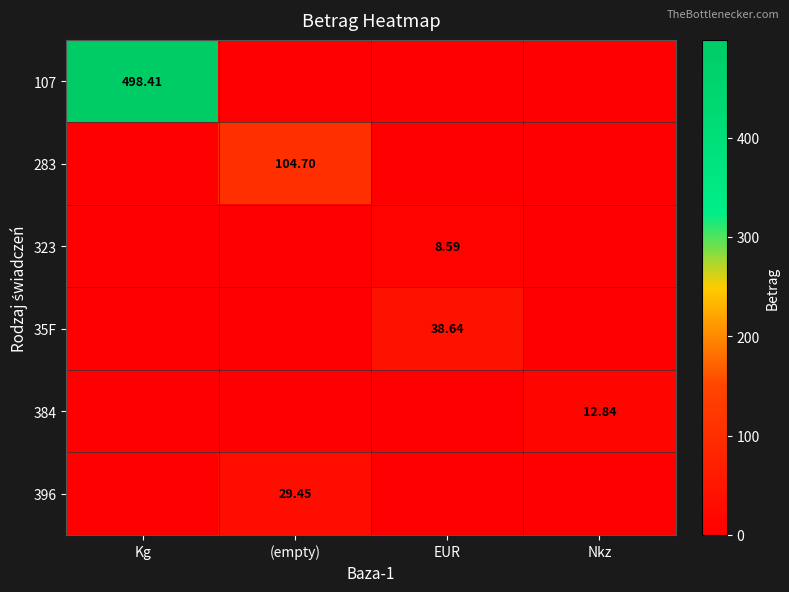

At how many categories does at least one series exceed 220?

1